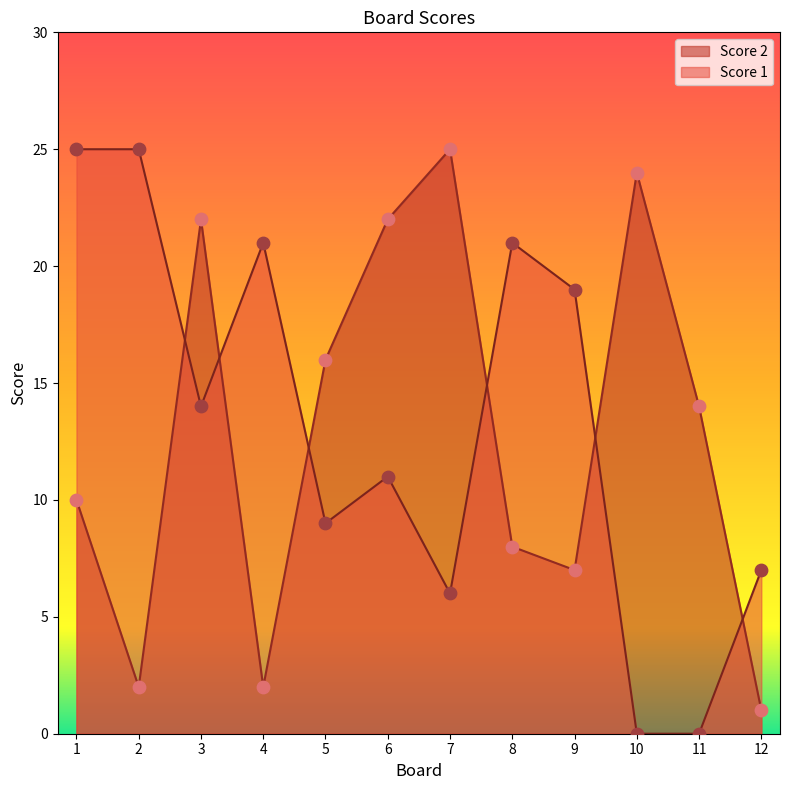

What is the total value across all series at 3?

36